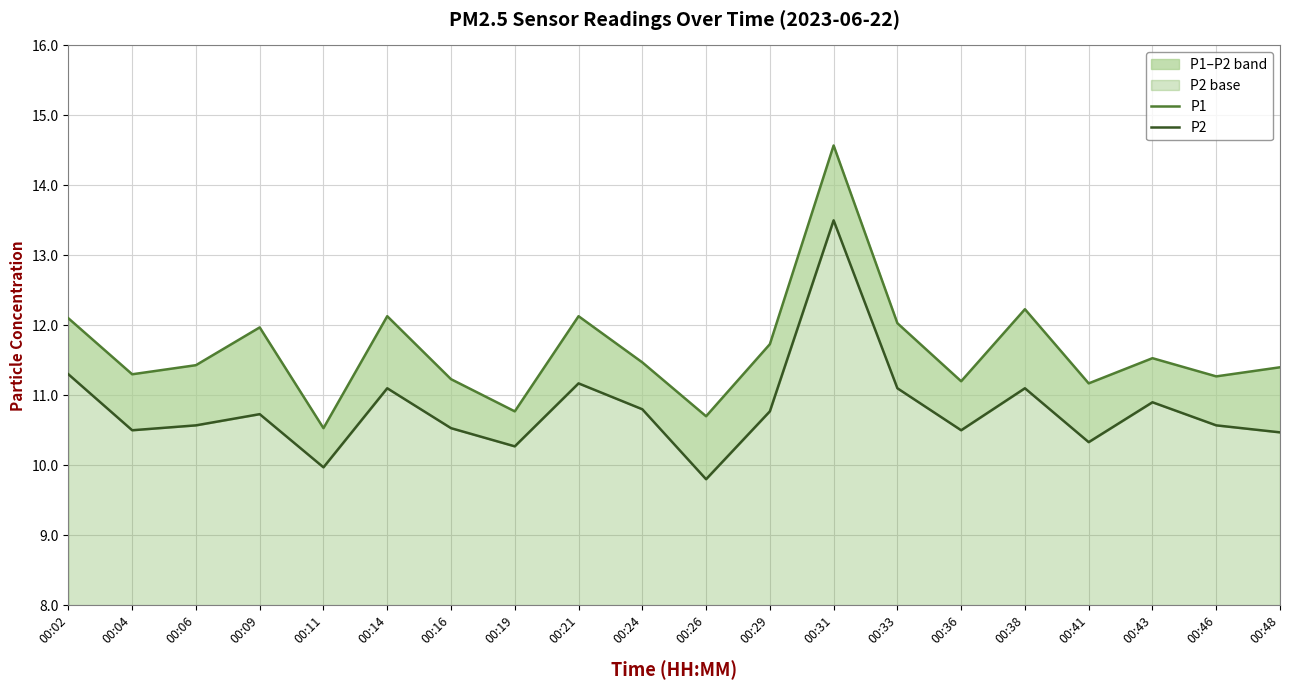

Which label corresponds to the largest value in the chart?

00:31